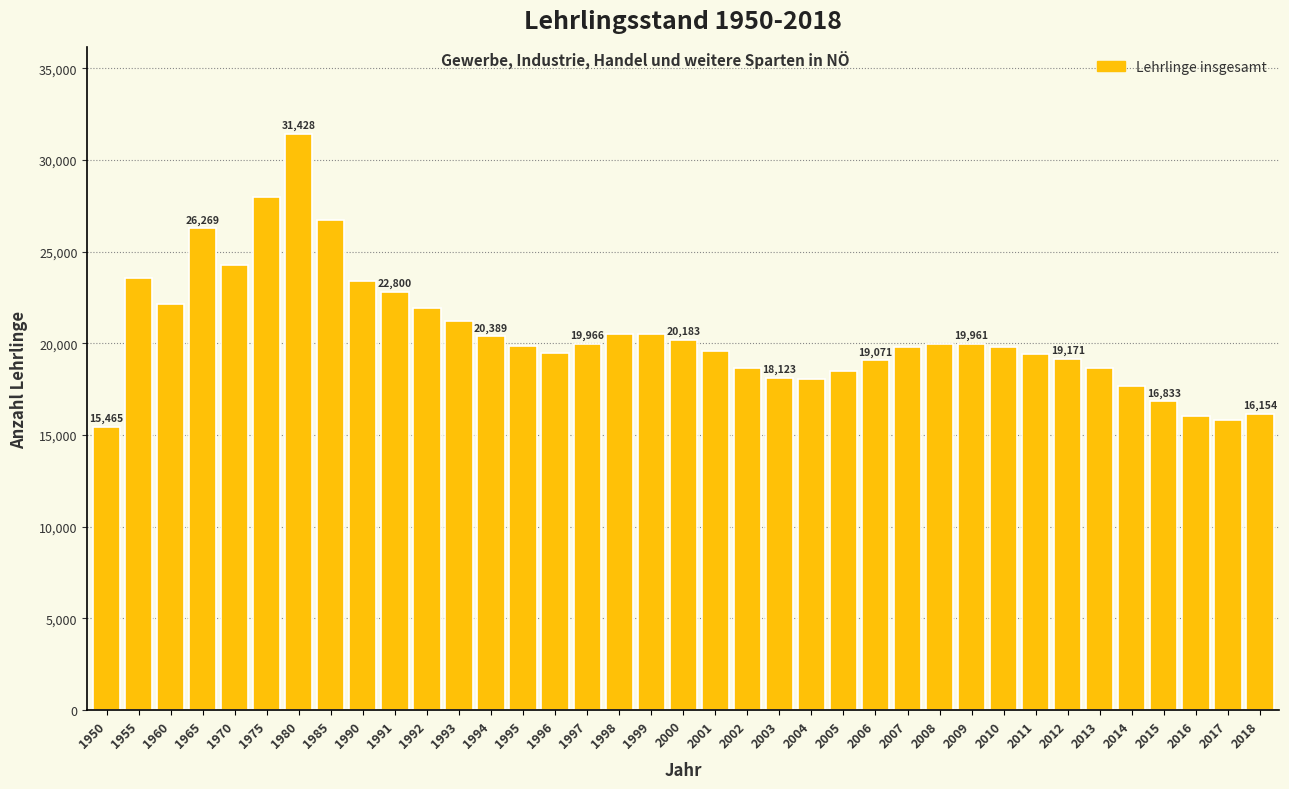

What is the change in value from 1994 to 2006?

-1318